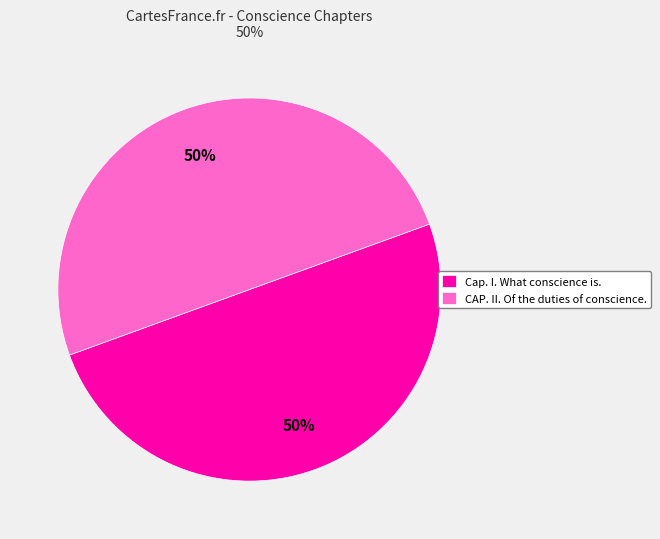

To the nearest percent, what percentage of the pie is Cap. I. What conscience is.?

50%